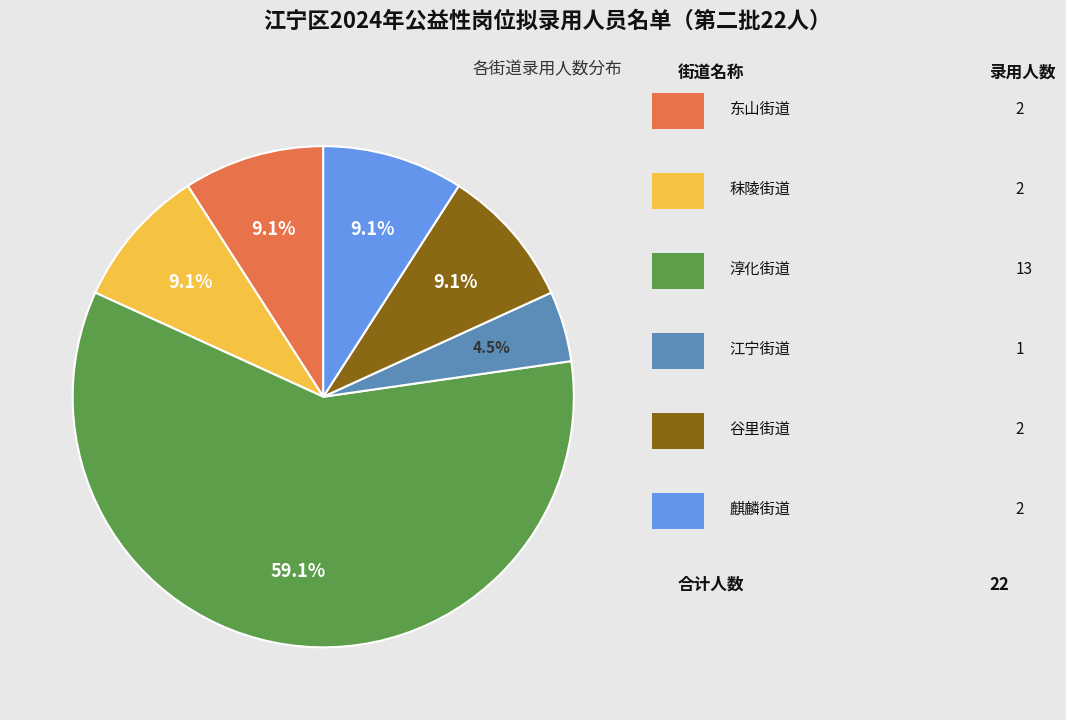

Is there any slice that represents more than half of the pie?

Yes